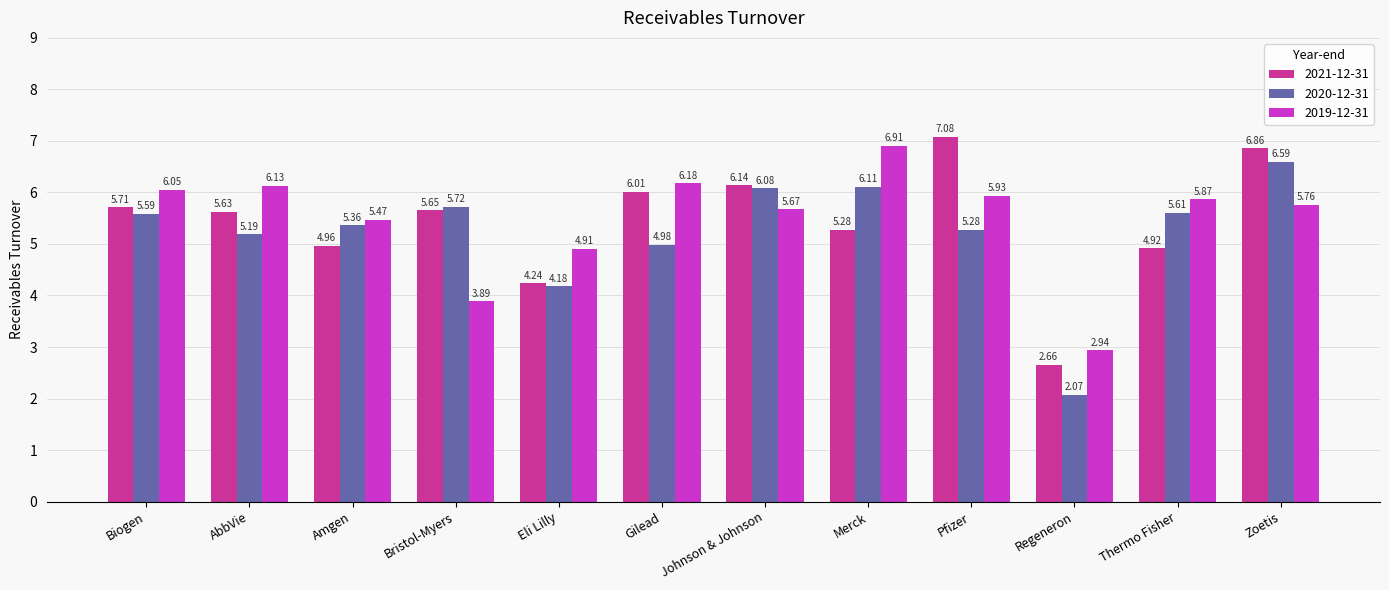

What is the sum of all 2020-12-31 values?

62.8